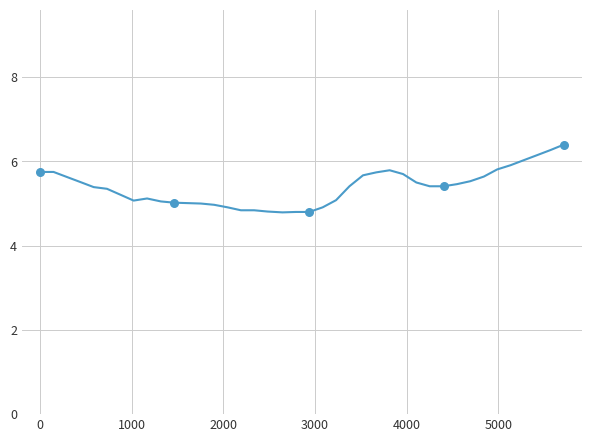

What is the minimum value shown in the chart?

4.8